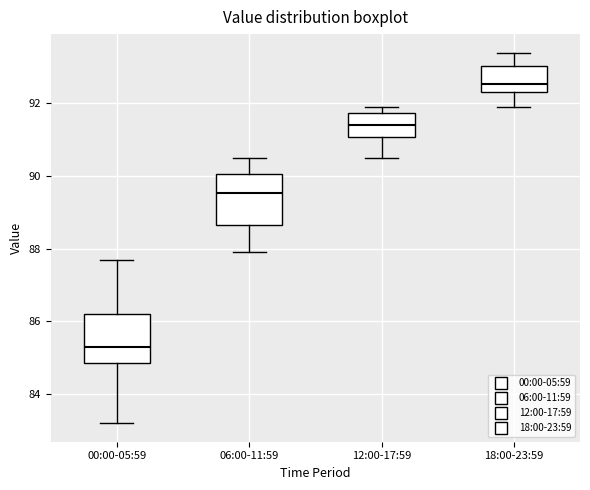

Reading left to right, transcribe this box plot: for each box, give where its median line is, the range the box spans, and where its two whiskers end, as read against the y-axis. The values are not printed on the chart, so give them approximately, as read against the axis.

00:00-05:59: median 85.4, box 84.8 to 86.2, whiskers 83.2 to 87.8
06:00-11:59: median 89.6, box 88.6 to 90.0, whiskers 88.0 to 90.6
12:00-17:59: median 91.4, box 91.0 to 91.8, whiskers 90.6 to 92.0
18:00-23:59: median 92.6, box 92.4 to 93.0, whiskers 92.0 to 93.4